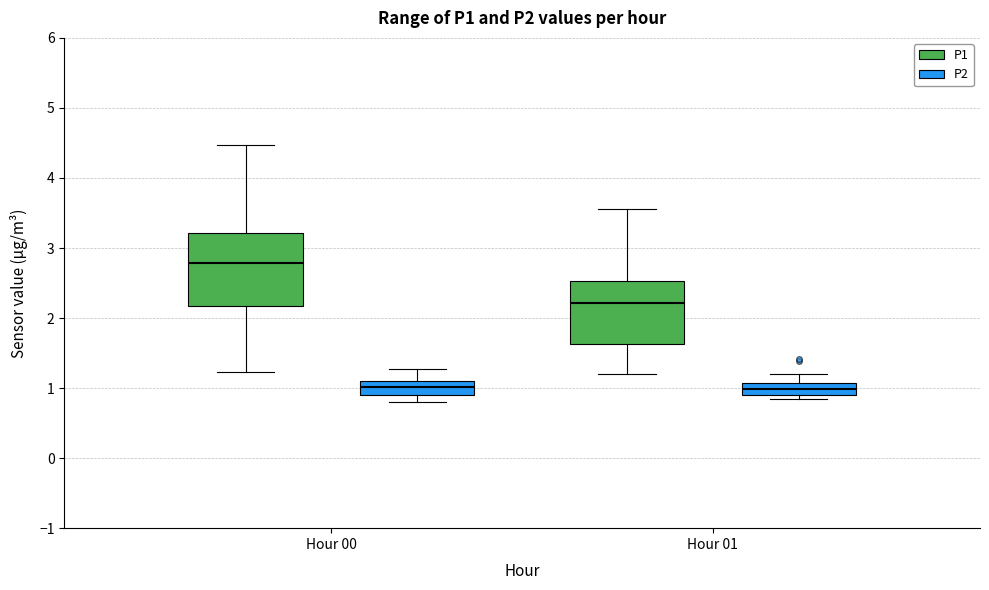

Reading left to right, read every box against the y-axis: the position of its median line, the range the box covers, and the ends of its whiskers. The values are not printed on the chart, so give them approximately, as read against the axis.

Hour 00 (P1): median 2.8, box 2.2 to 3.2, whiskers 1.2 to 4.5
Hour 00 (P2): median 1.0, box 0.9 to 1.1, whiskers 0.8 to 1.3
Hour 01 (P1): median 2.2, box 1.6 to 2.5, whiskers 1.2 to 3.6
Hour 01 (P2): median 1.0, box 0.9 to 1.1, whiskers 0.9 (just below the box's lower edge) to 1.2